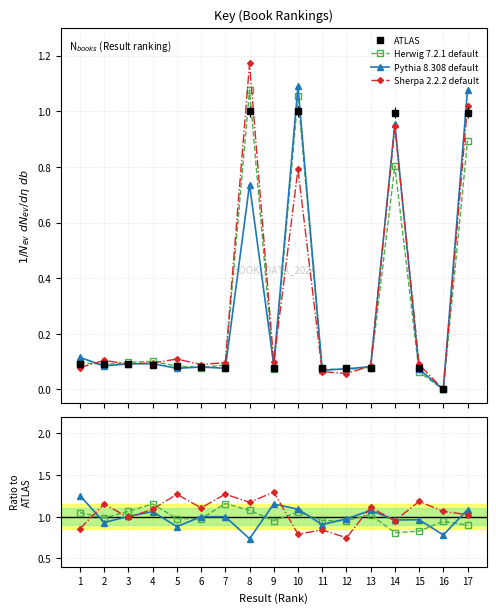

Reading left to right, transcribe all the data shown in this chart.

ATLAS: 1=0.1	2=0.1	3=0.1	4=0.1	5=0.1	6=0.1	7=0.1	8=1.0	9=0.1	10=1.0	11=0.1	12=0.1	13=0.1	14=1.0	15=0.1	16=0.0	17=1.0
Herwig 7.2.1 default: 1=1.0	2=1.0	3=1.1	4=1.2	5=1.0	6=1.0	7=1.2	8=1.1	9=1.0	10=1.1	11=1.0	12=1.0	13=1.0	14=0.8	15=0.8	16=0.9	17=0.9
Pythia 8.308 default: 1=1.3	2=0.9	3=1.0	4=1.1	5=0.9	6=1.0	7=1.0	8=0.7	9=1.2	10=1.1	11=0.9	12=1.0	13=1.1	14=1.0	15=1.0	16=0.8	17=1.1
Sherpa 2.2.2 default: 1=0.9	2=1.2	3=1.0	4=1.1	5=1.3	6=1.1	7=1.3	8=1.2	9=1.3	10=0.8	11=0.8	12=0.7	13=1.1	14=1.0	15=1.2	16=1.1	17=1.0